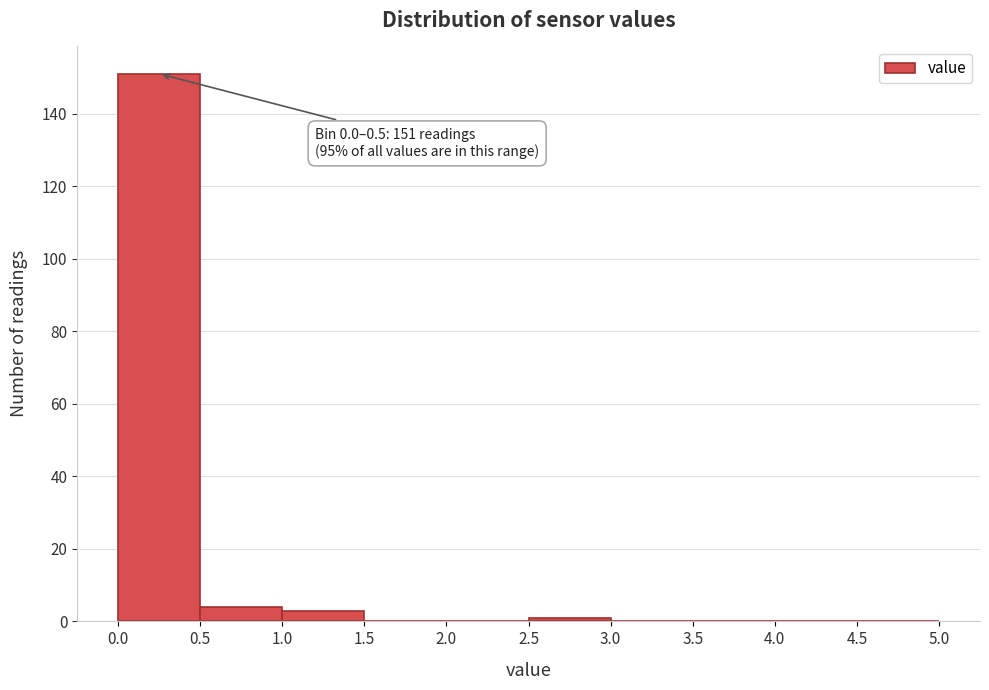

Over which range of the x-axis is the bar tallest?

0.0 to 0.5